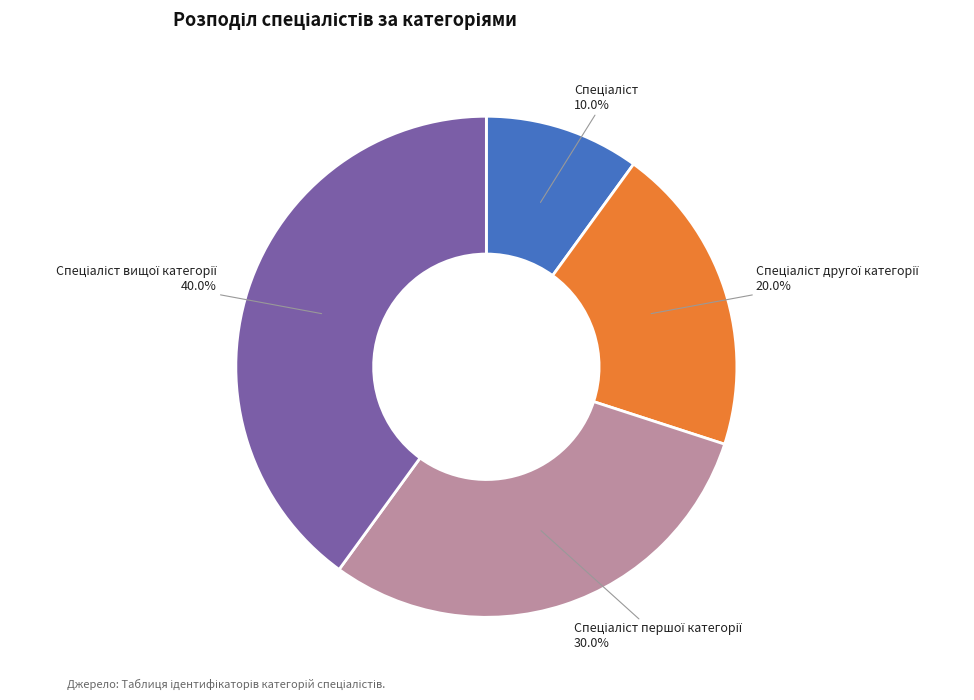

Is there a majority slice in this chart?

No